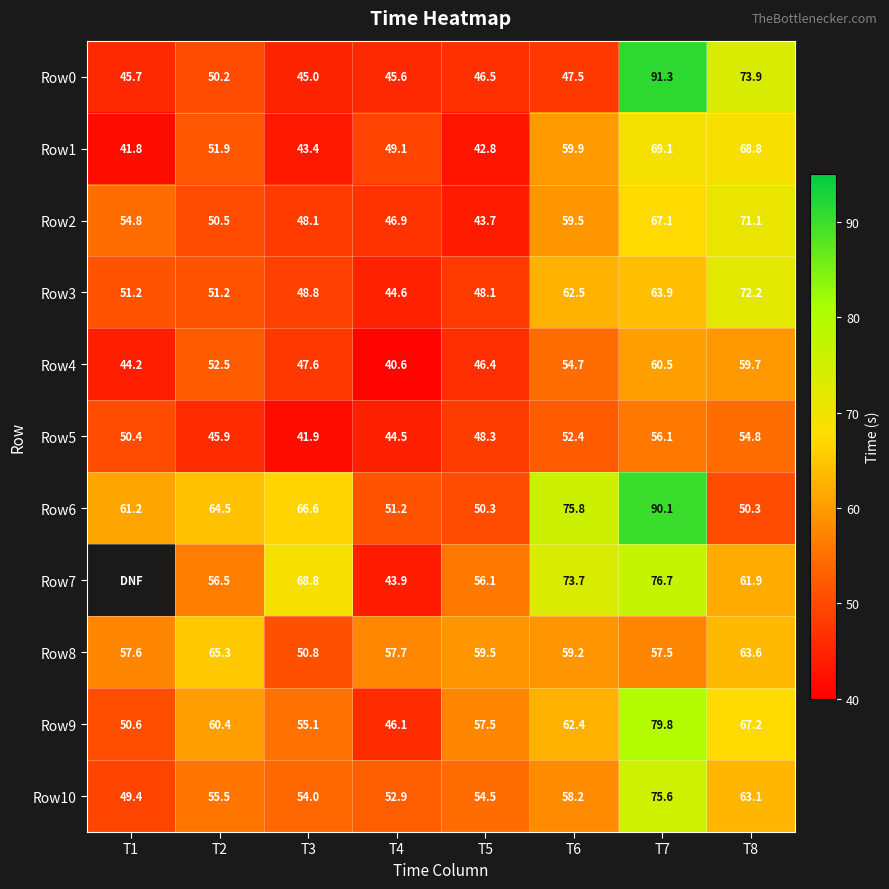

What is the highest value of the Row5 series?

56.1